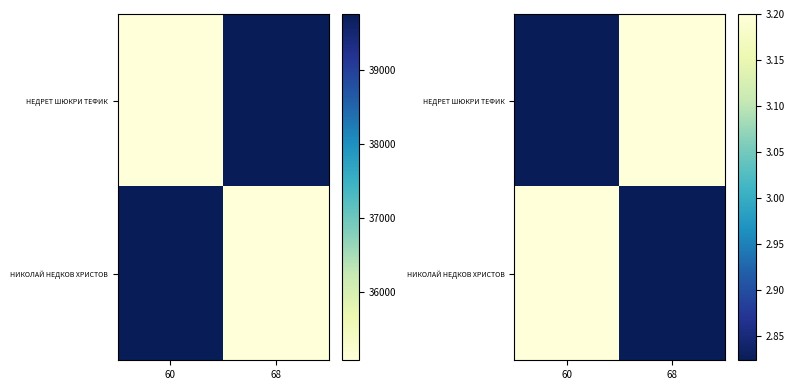

At 68, list the series in order from smallest to largest.

НИКОЛАЙ НЕДКОВ ХРИСТОВ, НЕДРЕТ ШЮКРИ ТЕФИК